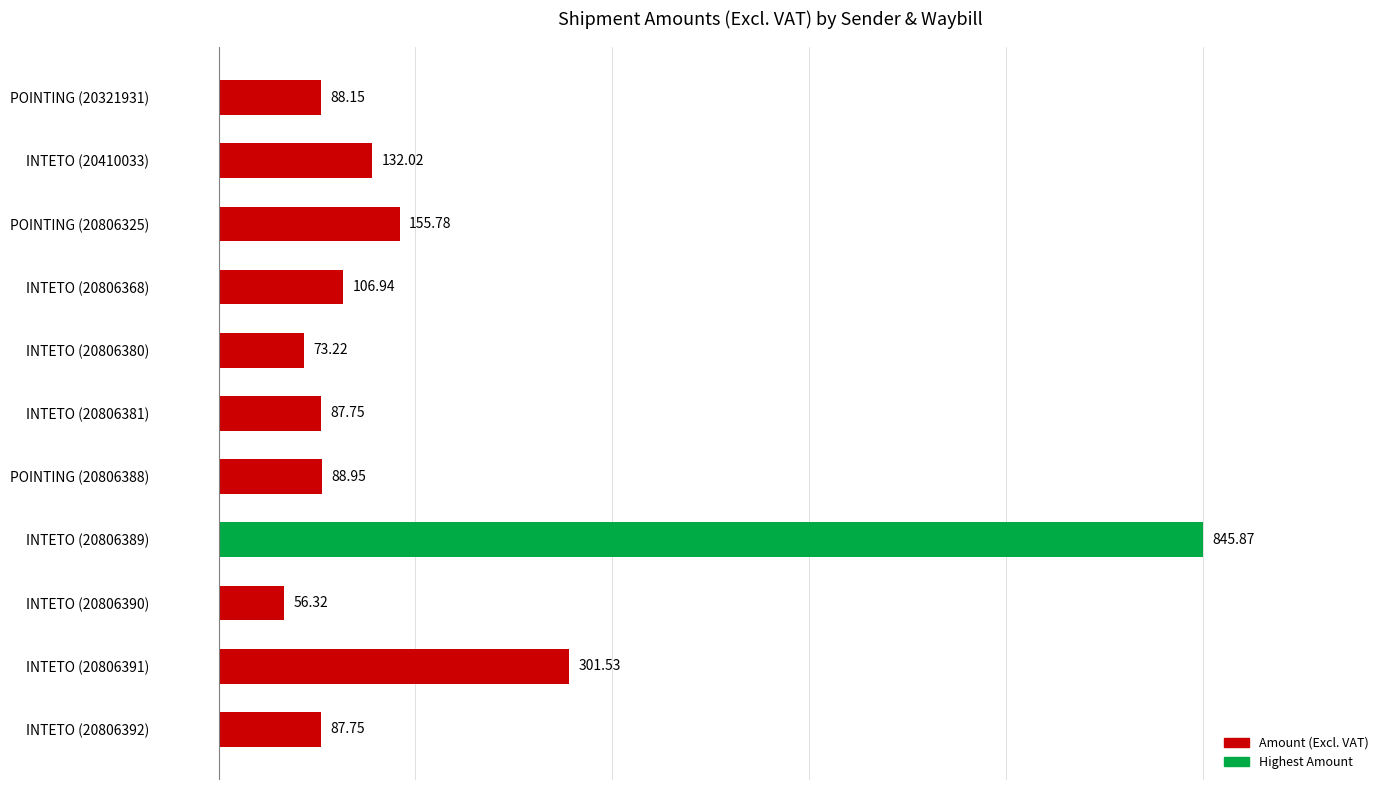

Which has a higher value, INTETO (20806390) or POINTING (20806325)?

POINTING (20806325)